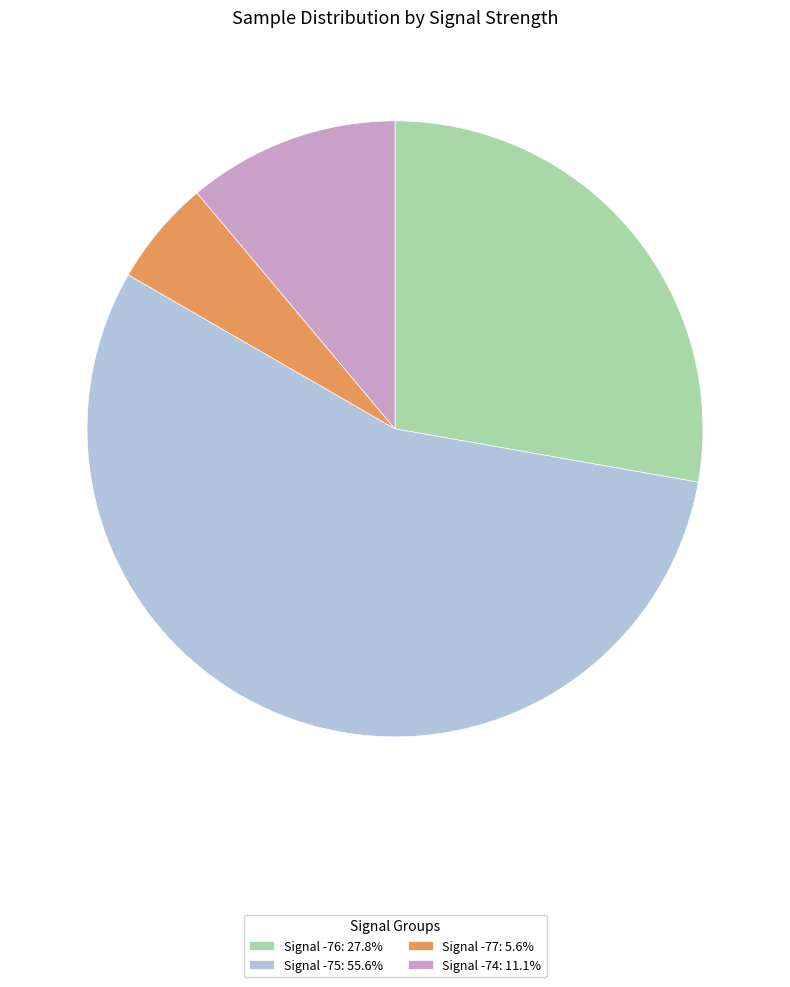

Does any single category account for the majority?

Yes